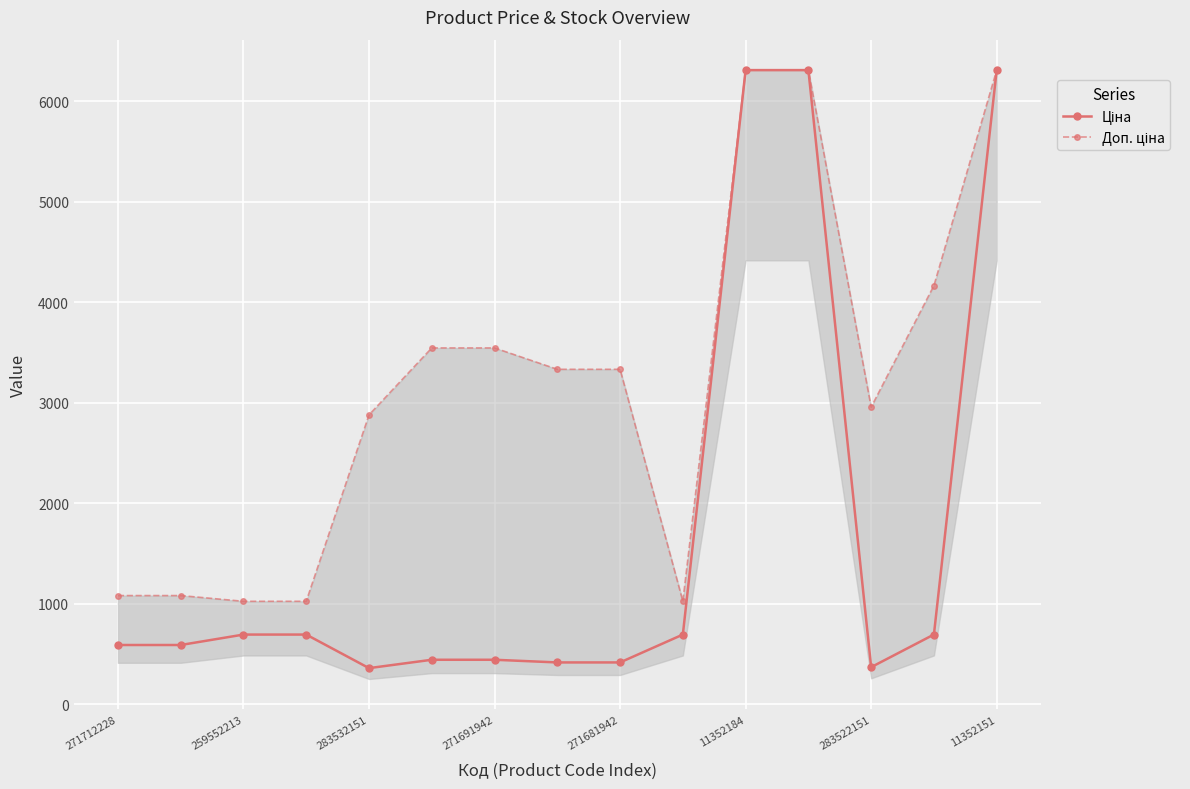

Count the number of categories in the chart.

15